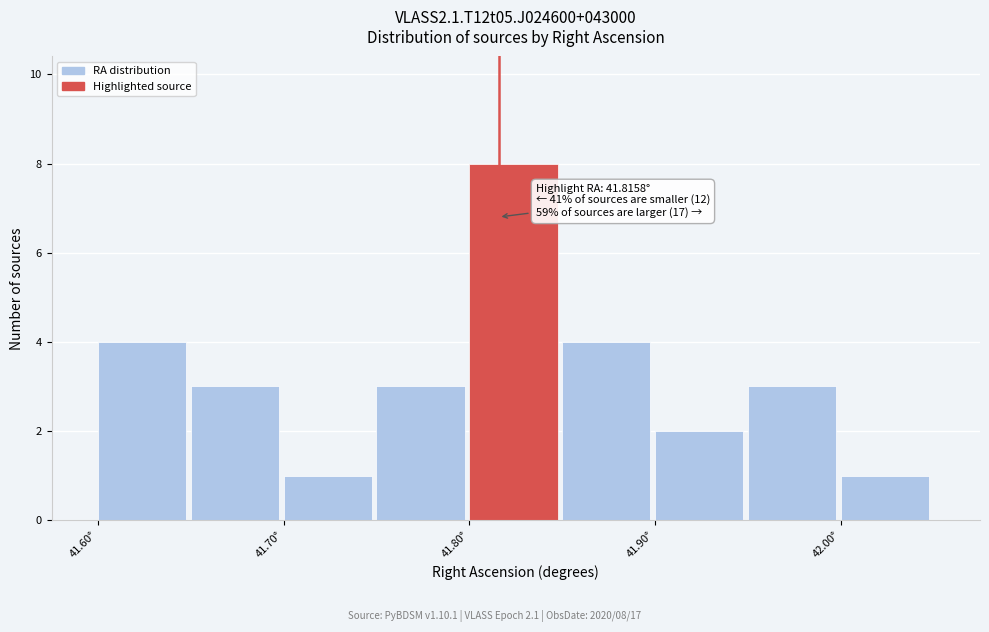

Over which range of the x-axis is the bar tallest?

41.80 to 41.85